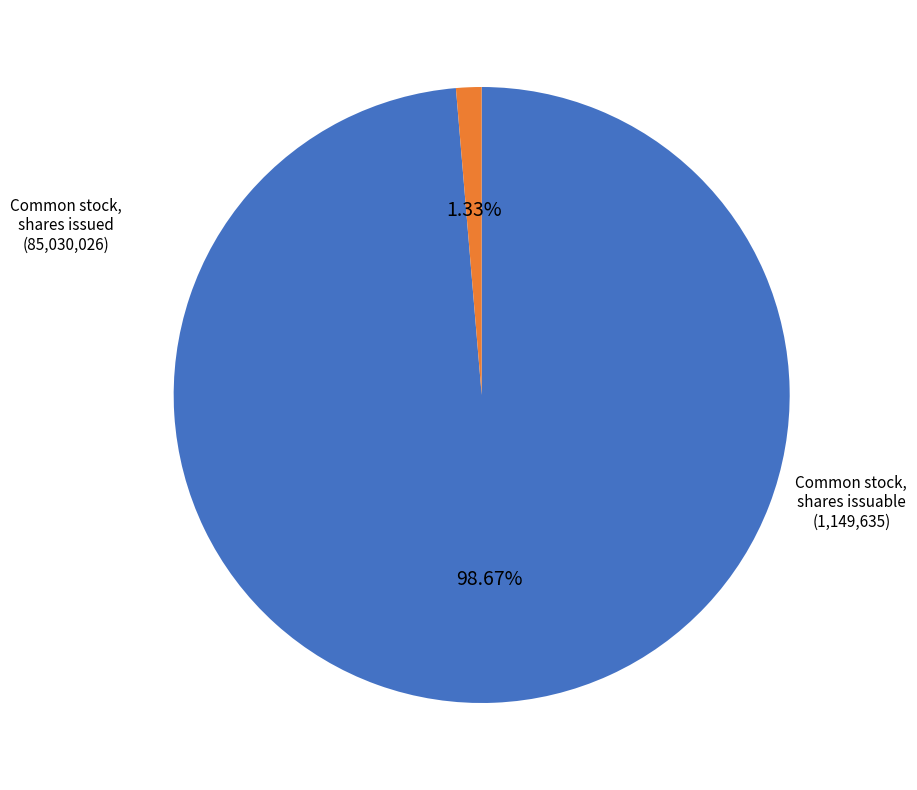

Combined, what portion of the pie is Common stock, shares issuable and Common stock, shares issued?

100.0%